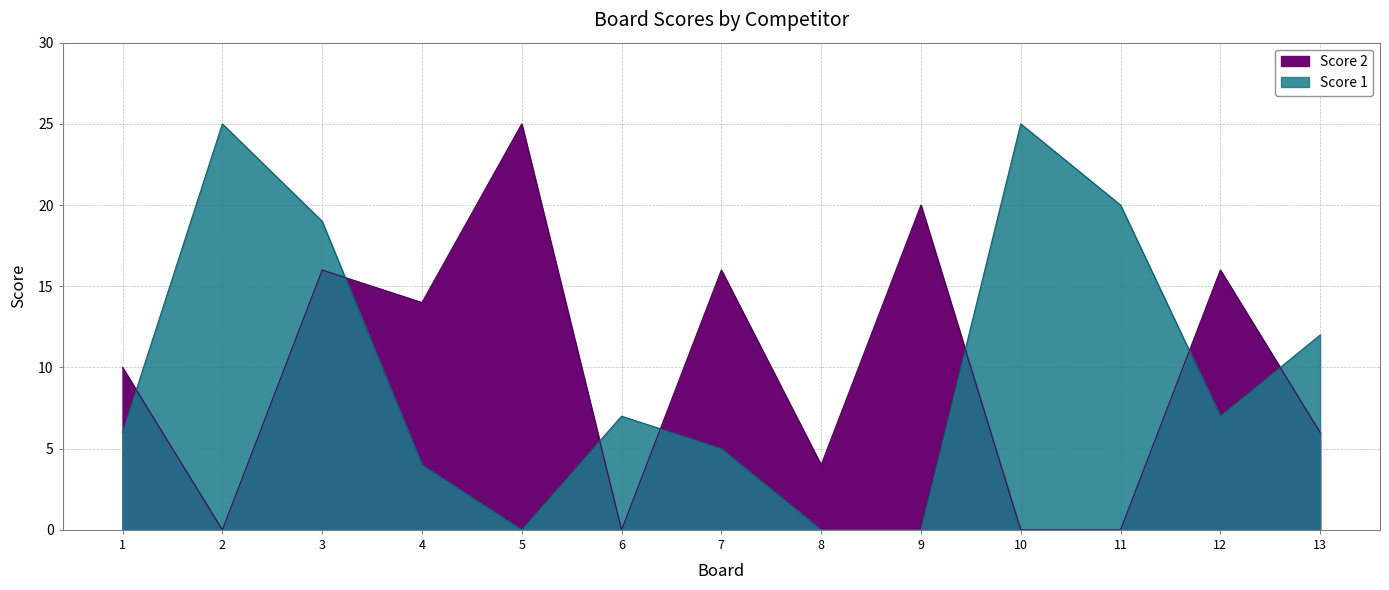

What is the spread (max minus min) of values at 11?

20